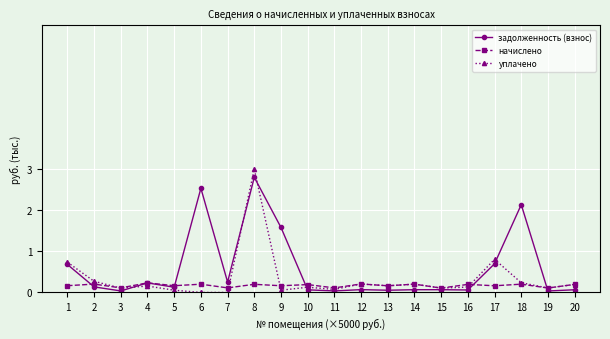

What is the value of the уплачено point at the 13th from the left?

0.2